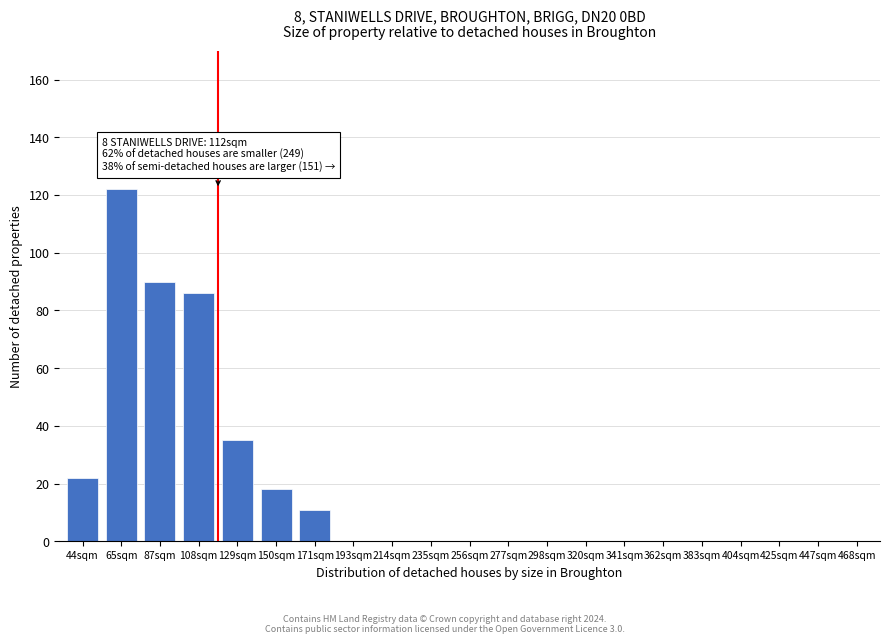

Reading left to right, what are all the values shown in this chart?

44sqm=22	65sqm=122	87sqm=90	108sqm=86	129sqm=35	150sqm=18	171sqm=11	193sqm=0	214sqm=0	235sqm=0	256sqm=0	277sqm=0	298sqm=0	320sqm=0	341sqm=0	362sqm=0	383sqm=0	404sqm=0	425sqm=0	447sqm=0	468sqm=0